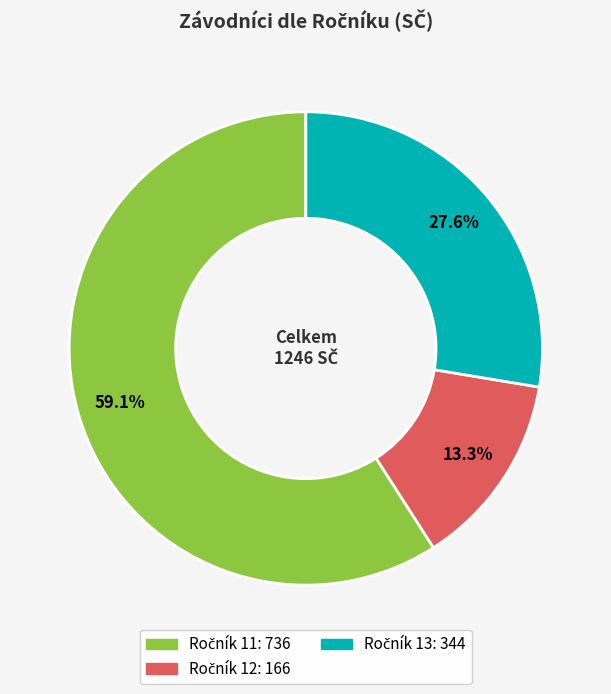

Does any single category account for the majority?

Yes